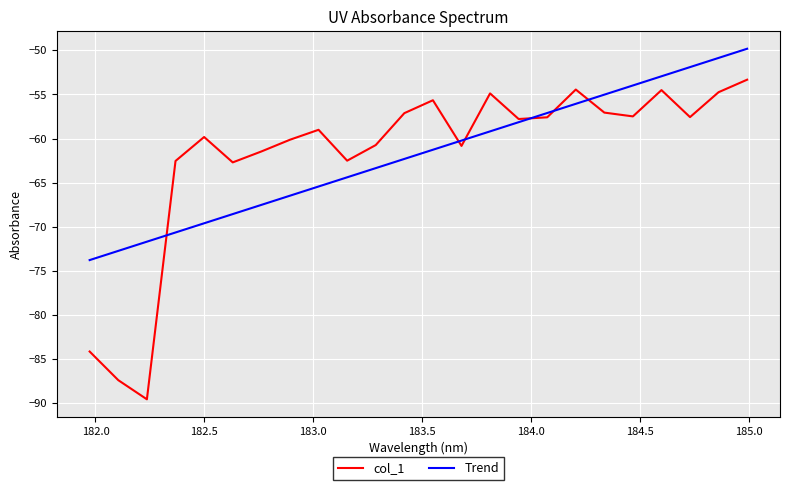

Which series has the widest spread of values?

col_1